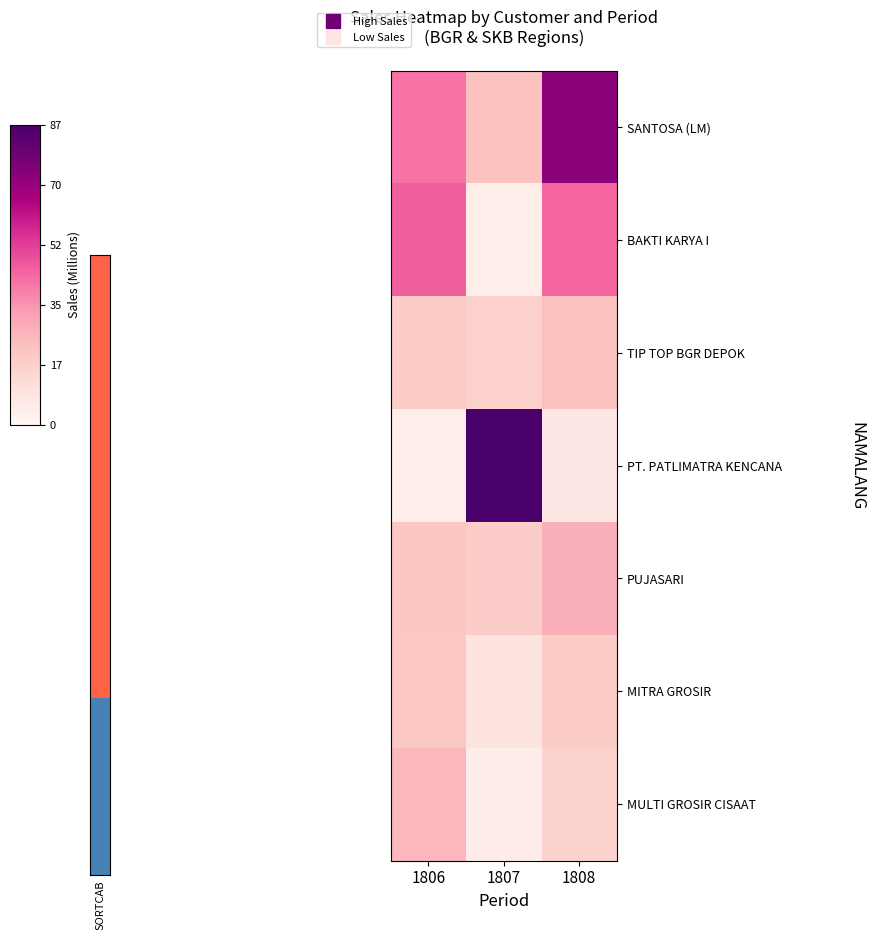

What is the difference between the highest and lowest values at 1806?

41.3